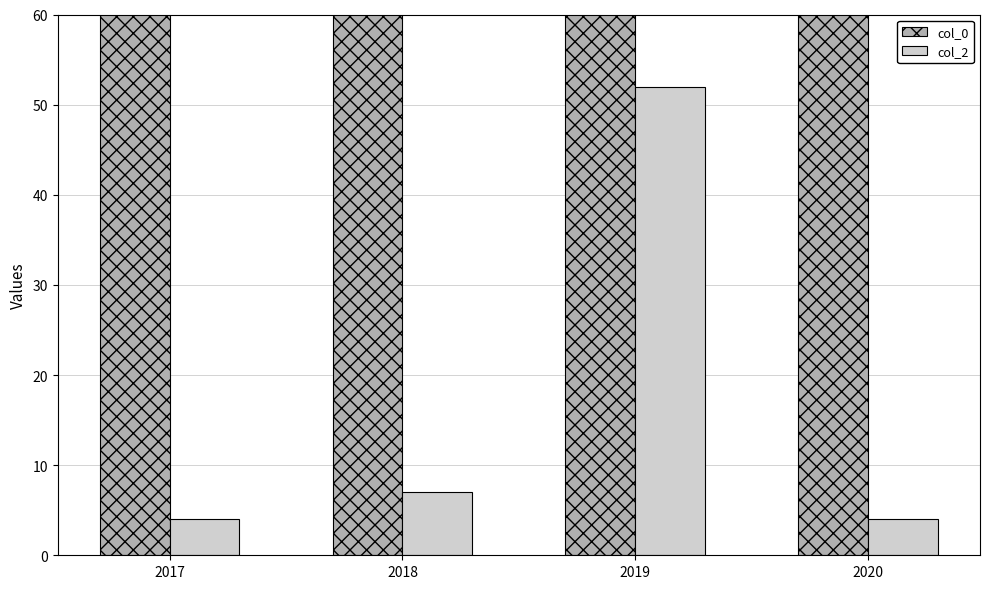

What is the difference between the maximum and second lowest values in the col_2 series?

48